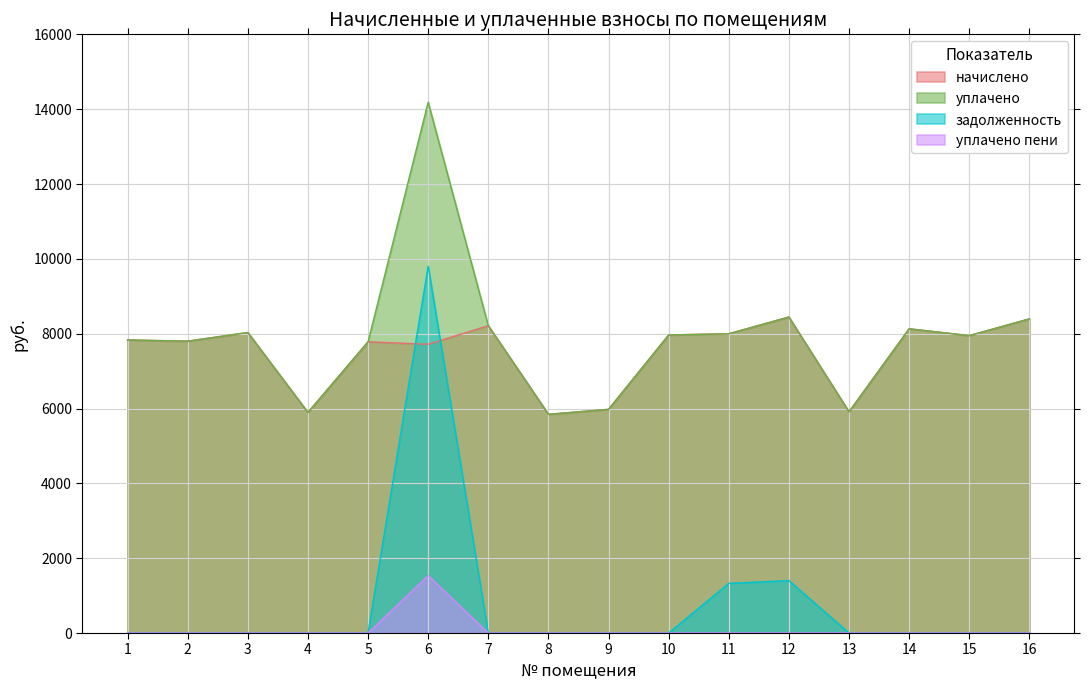

True or false: уплачено and уплачено пени cross at least once.

False